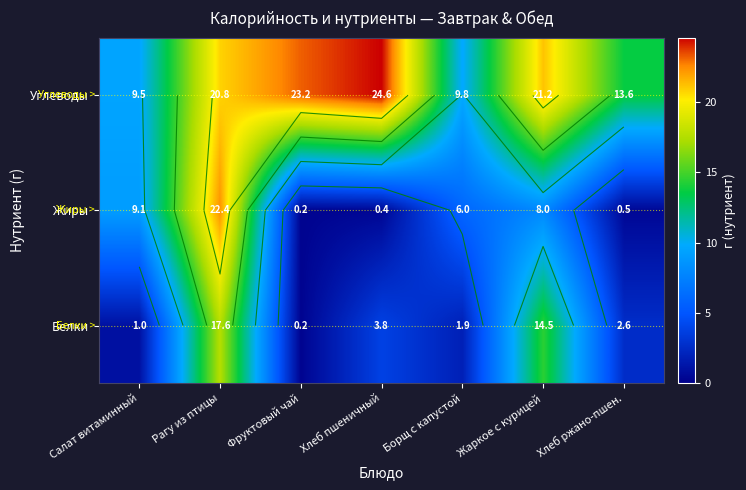

How many values in the Углеводы series exceed 20?

4